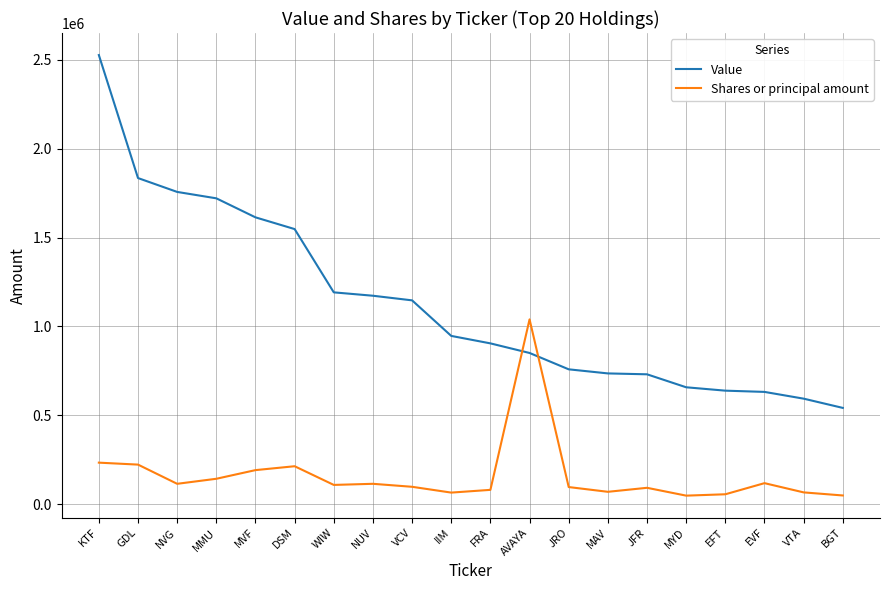

Read the Value value at IIM, to the nearest 100.

947000